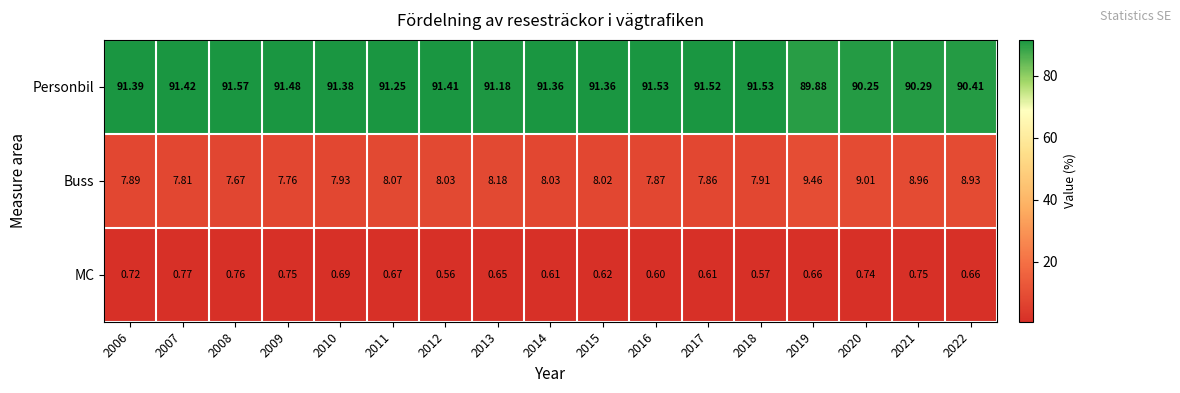

Rank the series by their maximum value, from lowest to highest.

MC, Buss, Personbil